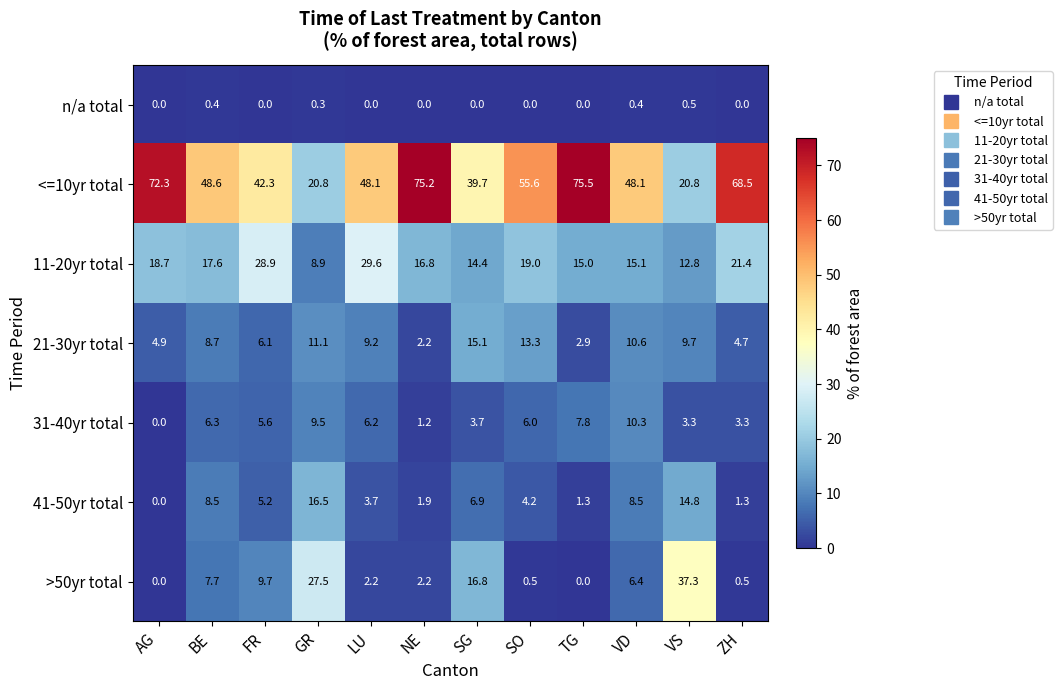

The value of n/a total at SO is 0.0. True or false?

True